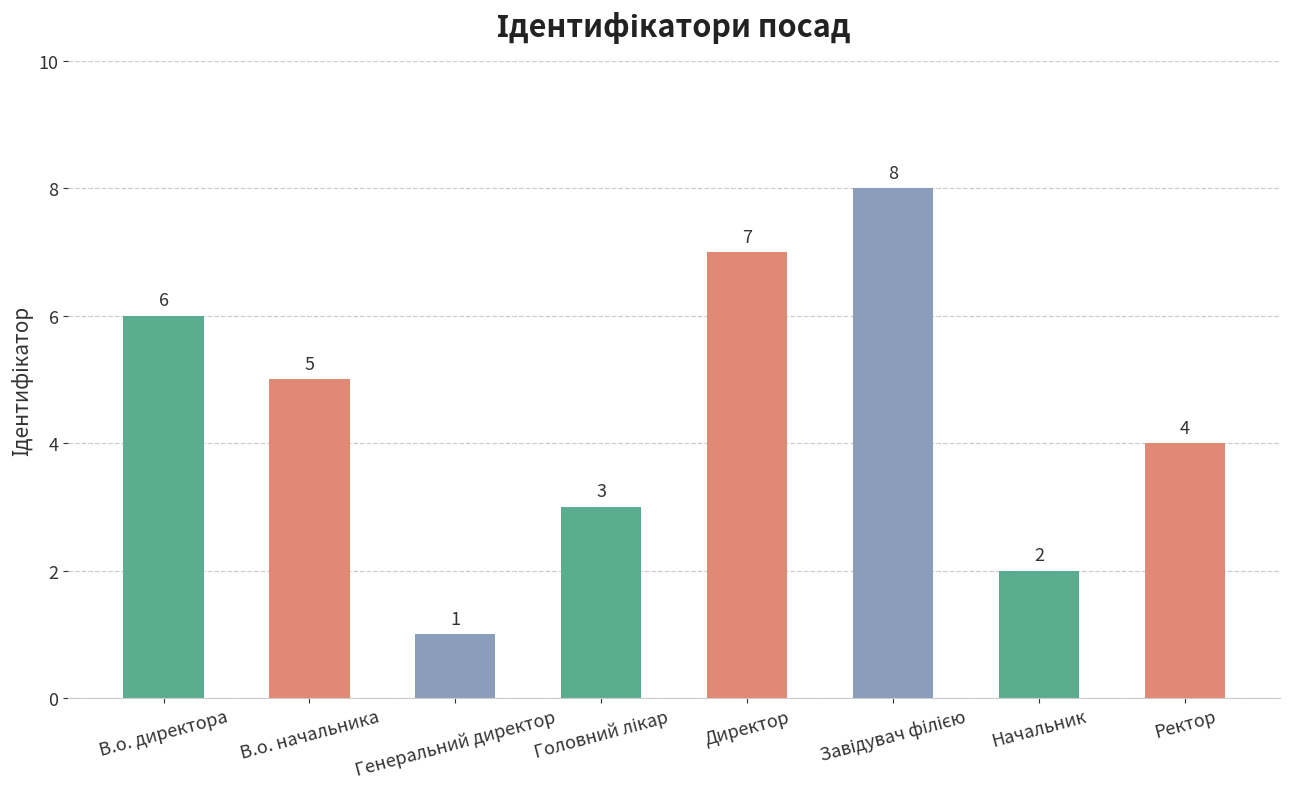

Where is the data nearest to the value 4?

Ректор